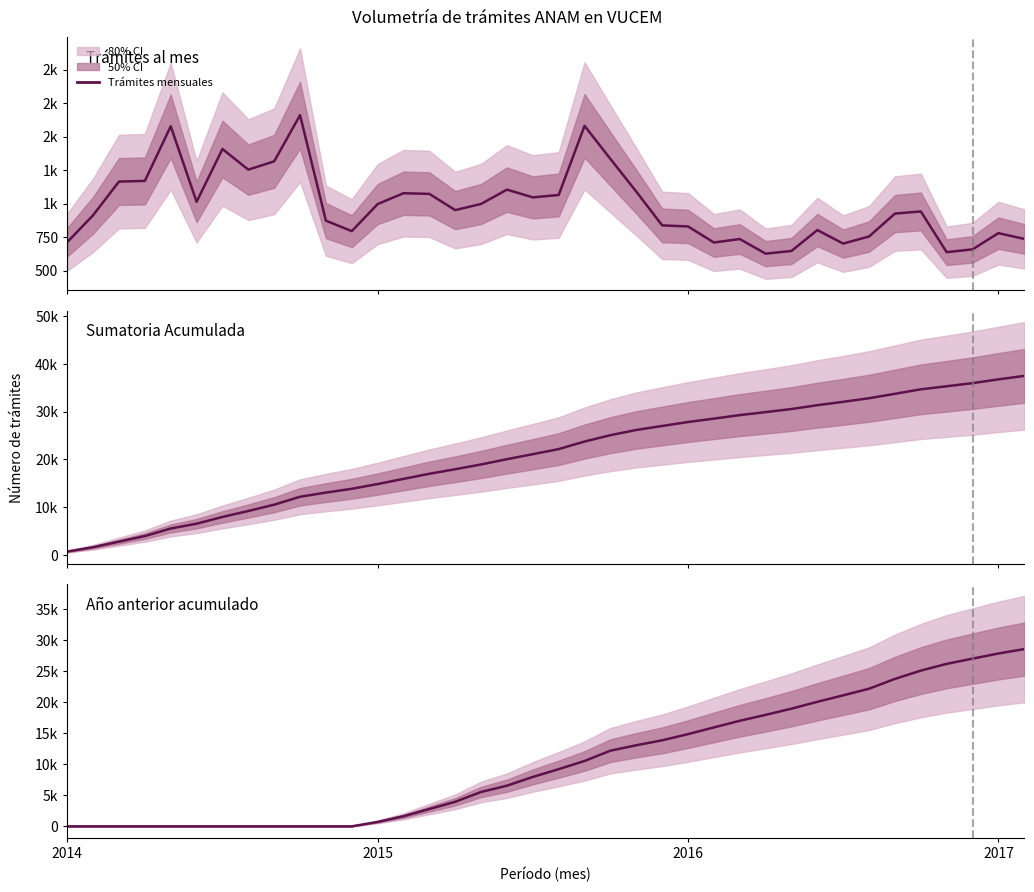

What is the sum of all Sumatoria Acumulada values?

794675